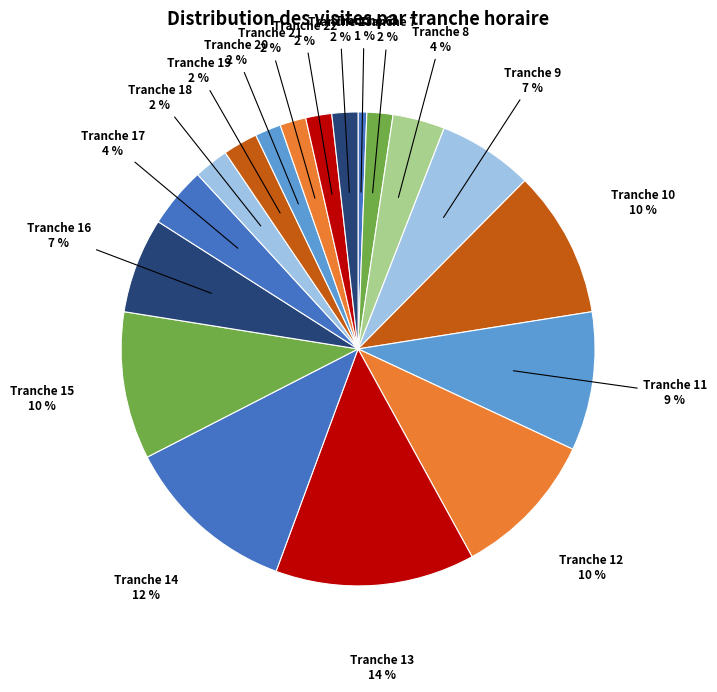

How many slices are in this pie chart?

18